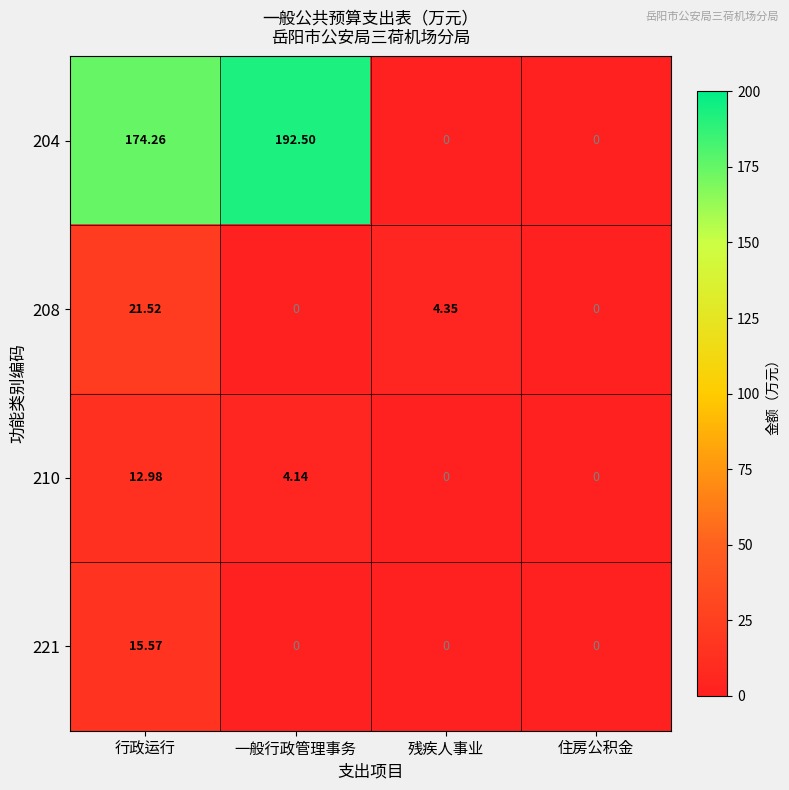

Which category has the highest value across all series?

一般行政管理事务